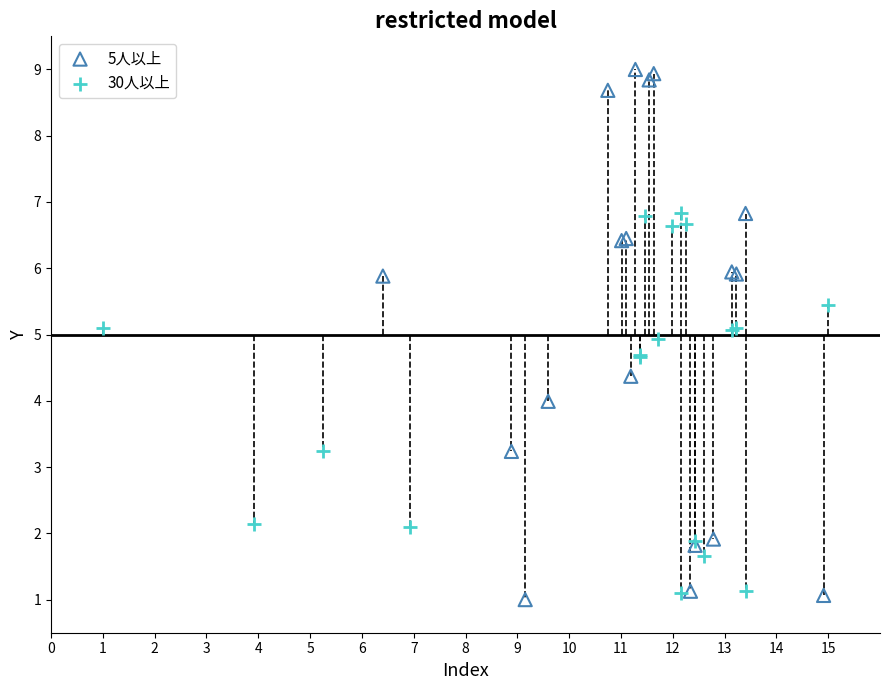

Which series contains the highest Y value?

5人以上